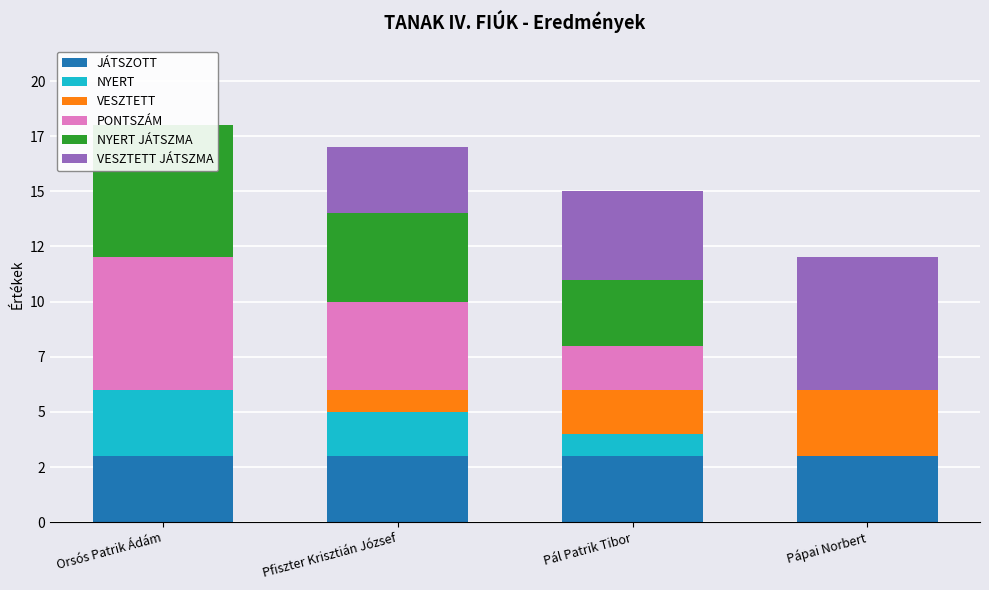

What is the label of the 3rd bar from the left?

Pál Patrik Tibor